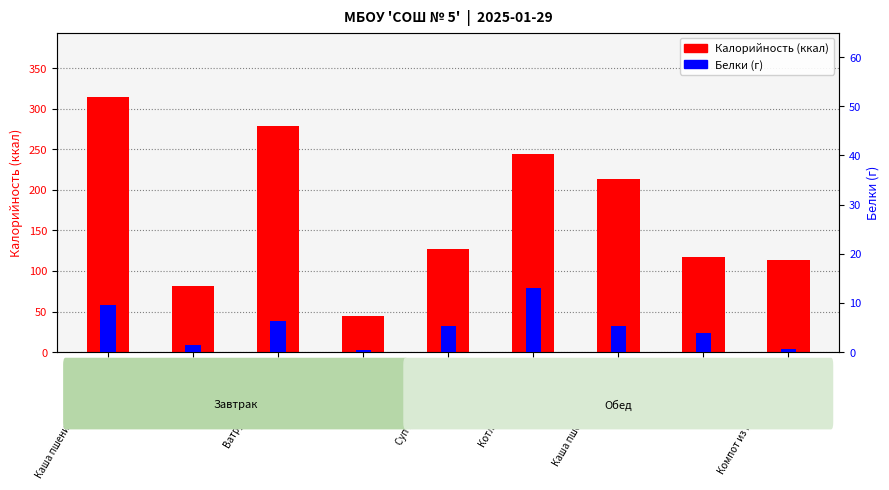

The Калорийность (ккал) series shows 453.7 at Каша пшеничная молочная. True or false?

False